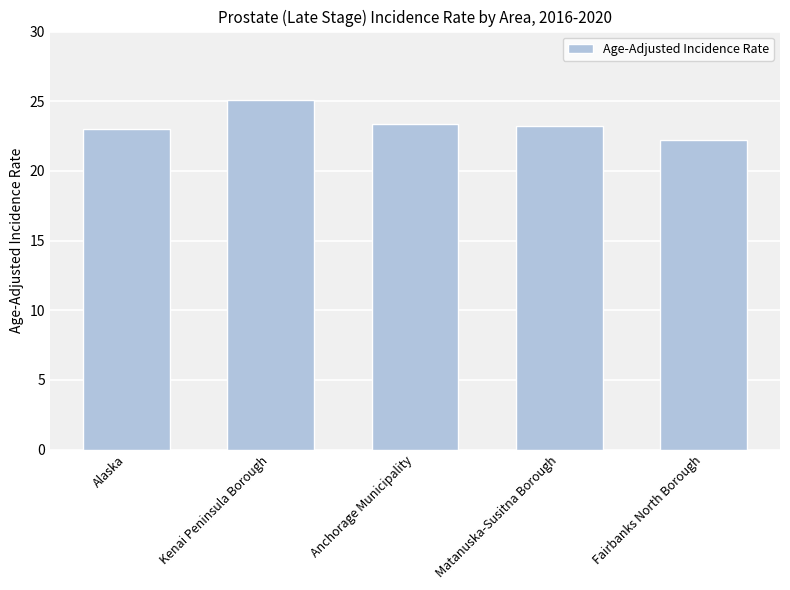

Reading left to right, transcribe all the data shown in this chart.

Alaska=23.0	Kenai Peninsula Borough=25.1	Anchorage Municipality=23.4	Matanuska-Susitna Borough=23.2	Fairbanks North Borough=22.2